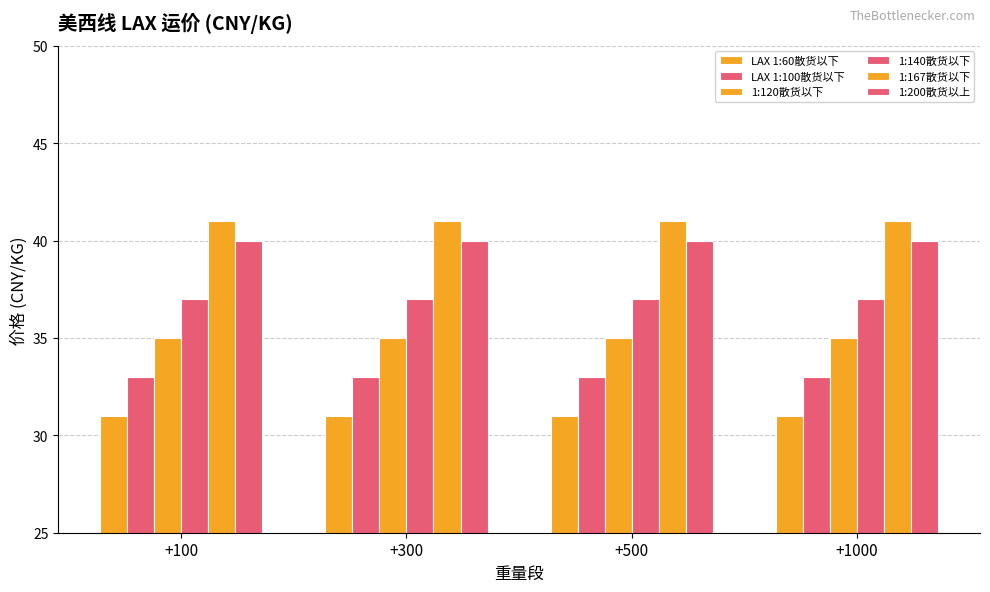

How many bars are there in each group?

6